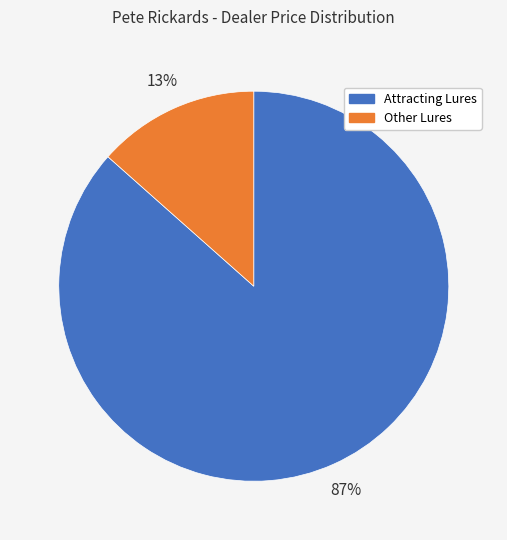

To the nearest percent, what is the average slice percentage?

50%